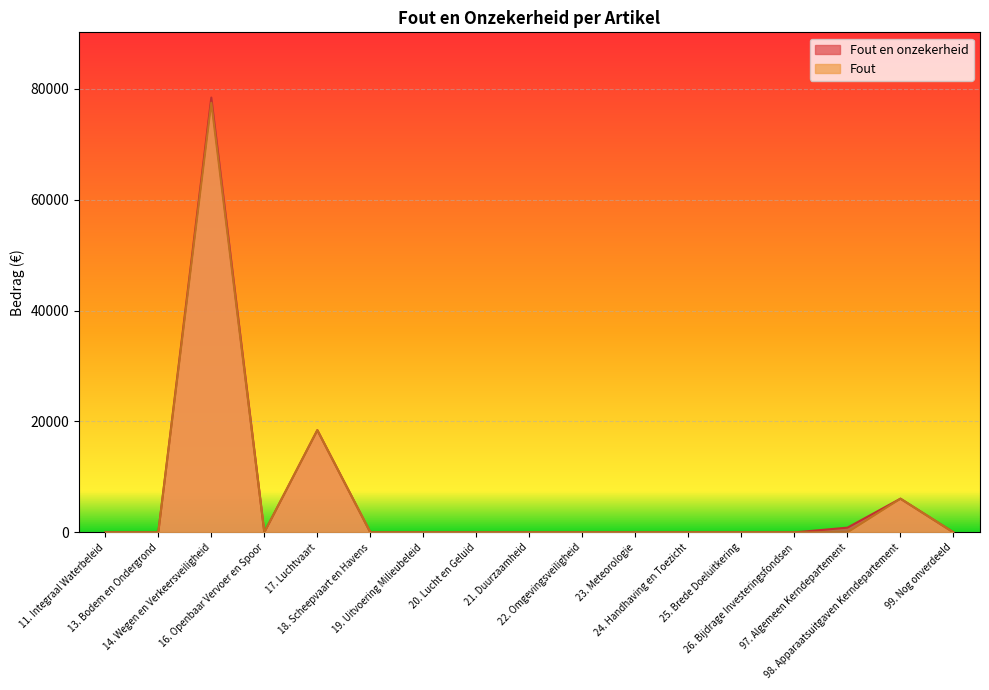

True or false: Fout en onzekerheid has more than 0 interior local peaks.

True